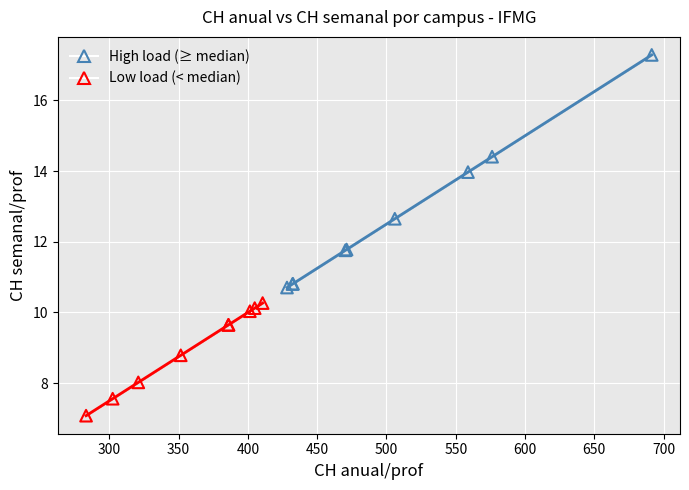

What are all the series names shown in the legend?

High load (≥ median), Low load (< median)